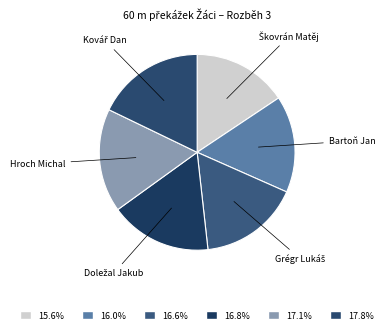

Is there a majority slice in this chart?

No